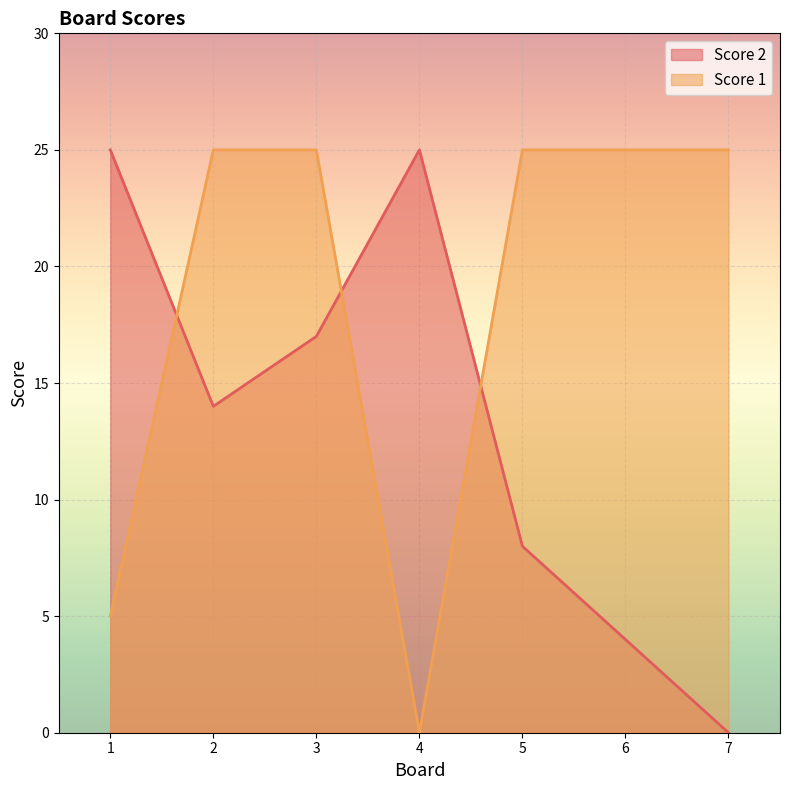

How many data points does each series have?

7